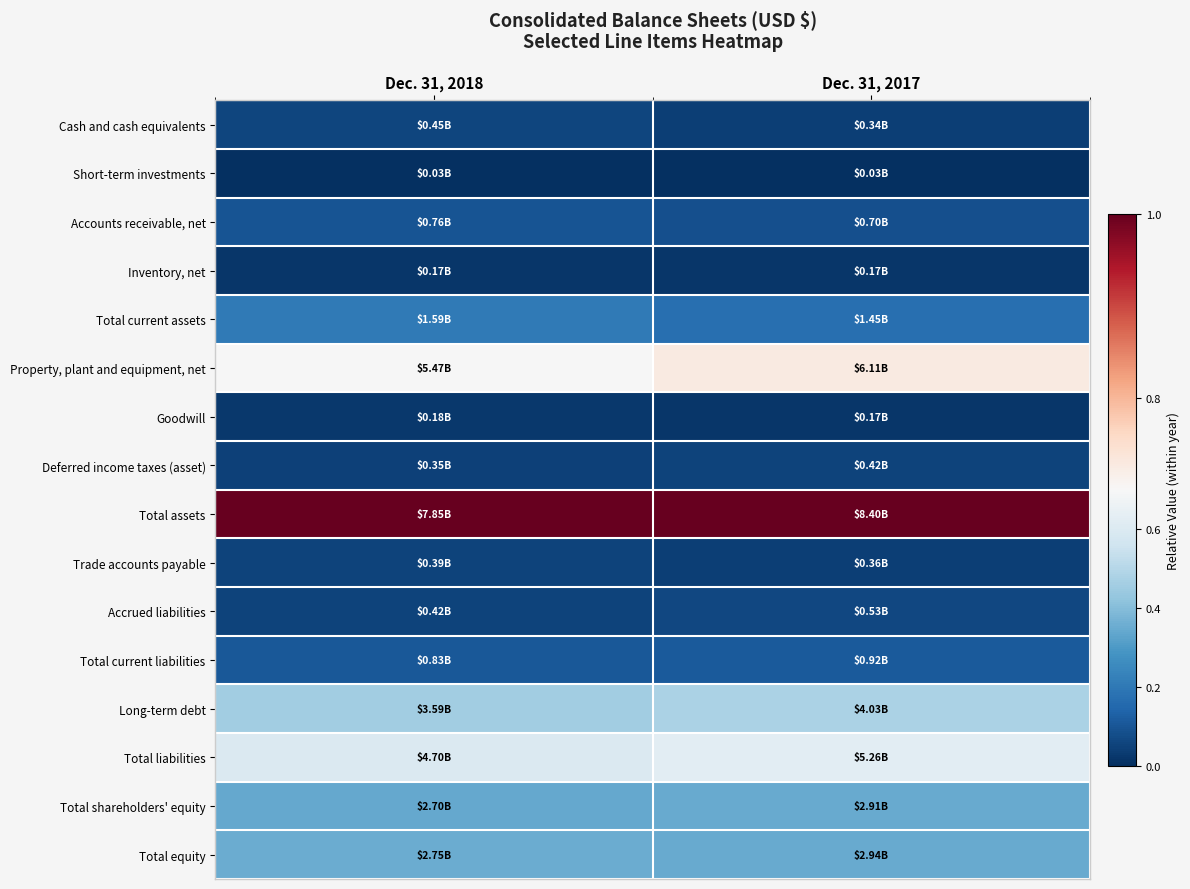

Rank the series at Dec. 31, 2018 from lowest to highest value.

Short-term investments, Inventory, net, Goodwill, Deferred income taxes (asset), Trade accounts payable, Accrued liabilities, Cash and cash equivalents, Accounts receivable, net, Total current liabilities, Total current assets, Total shareholders' equity, Total equity, Long-term debt, Total liabilities, Property, plant and equipment, net, Total assets